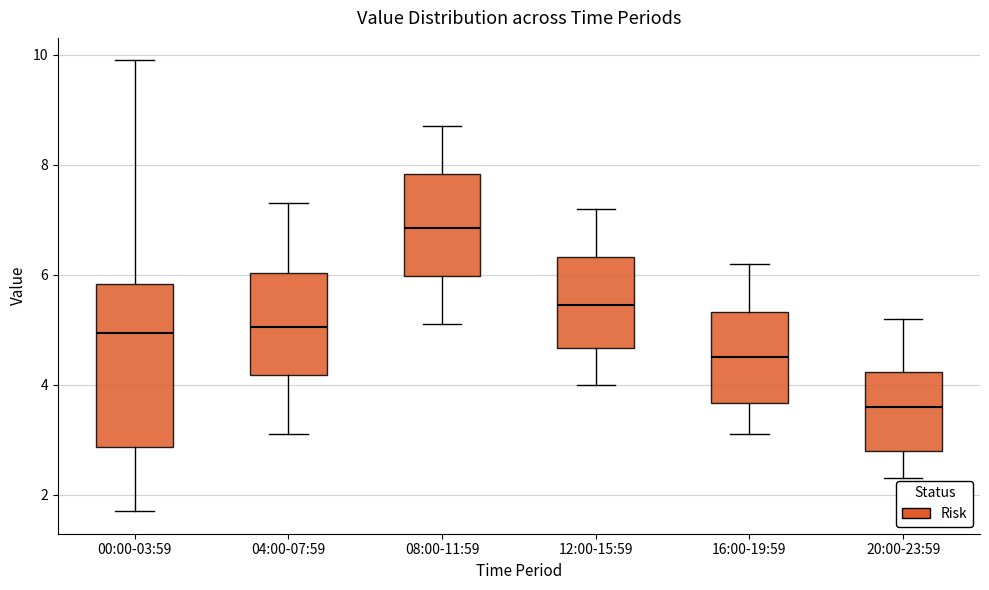

Which box has the lowest median line?

20:00-23:59